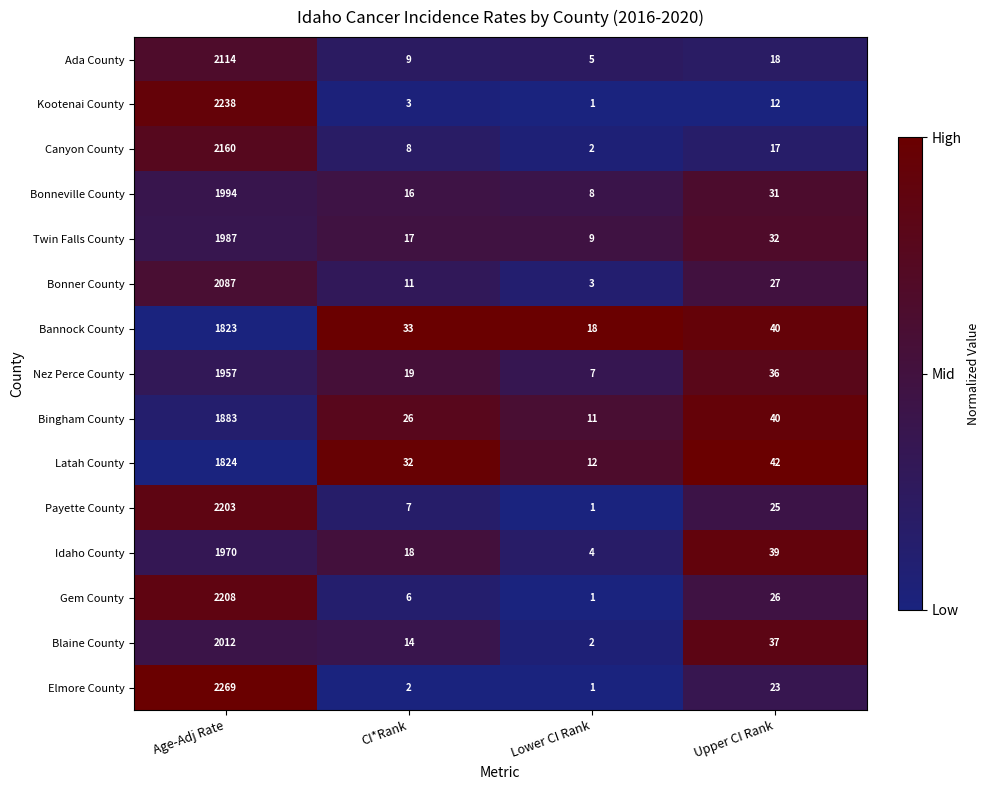

What is the sum of the Bonneville County values at Lower CI Rank and Upper CI Rank?

39